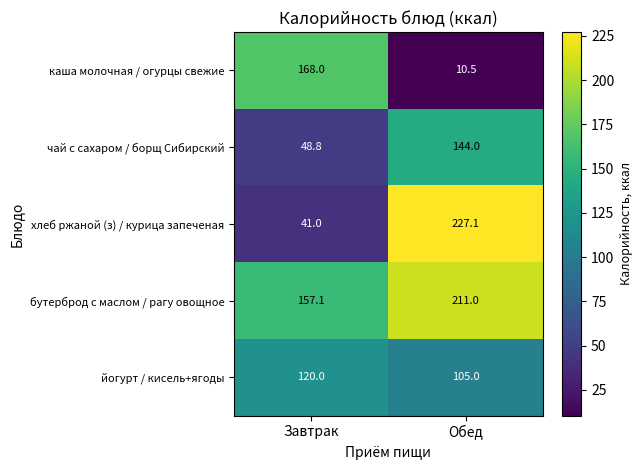

How many categories are shown in the chart?

2